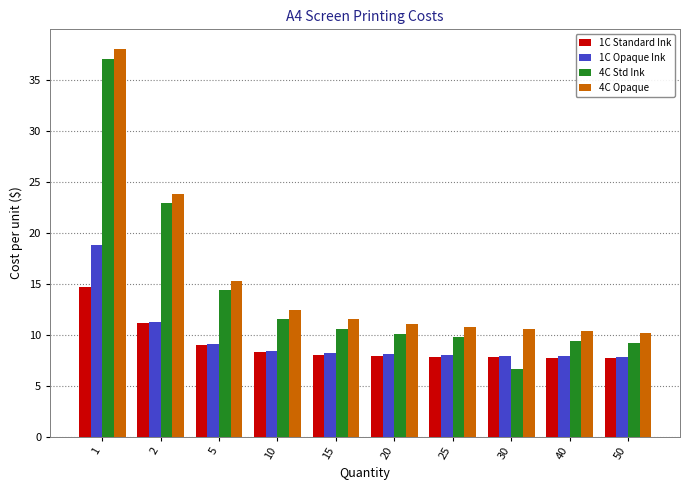

Which series has the largest range (max minus min)?

4C Std Ink